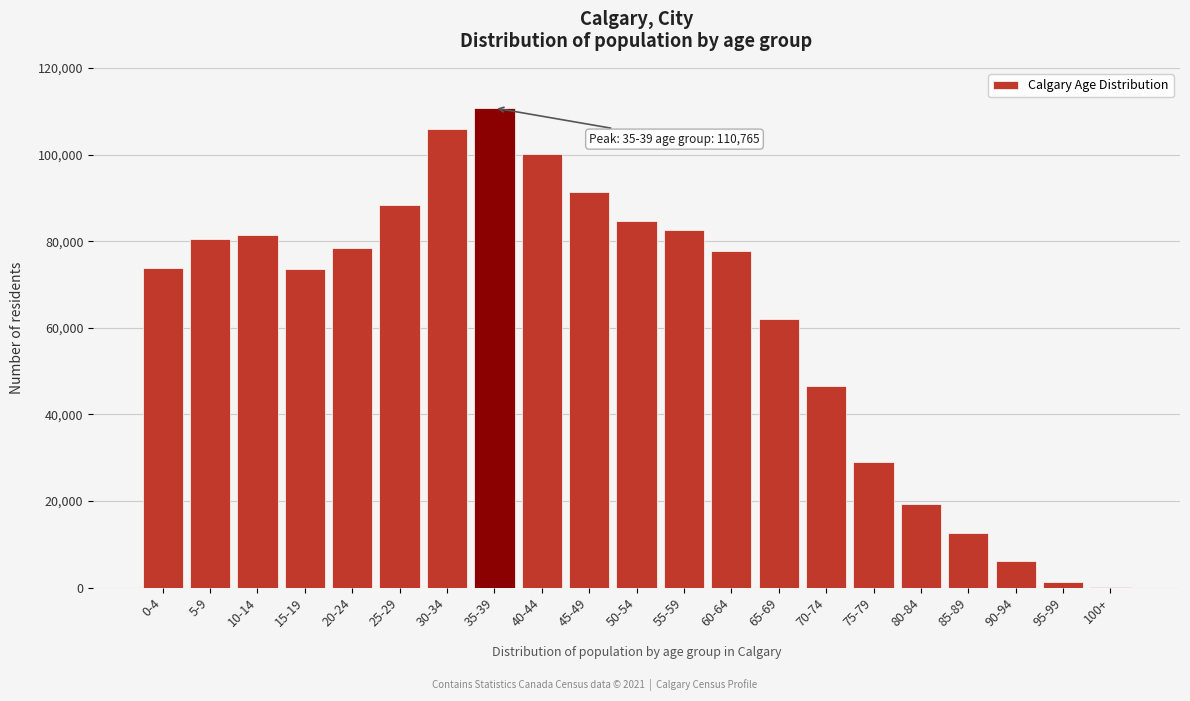

What is the greatest value displayed?

110765